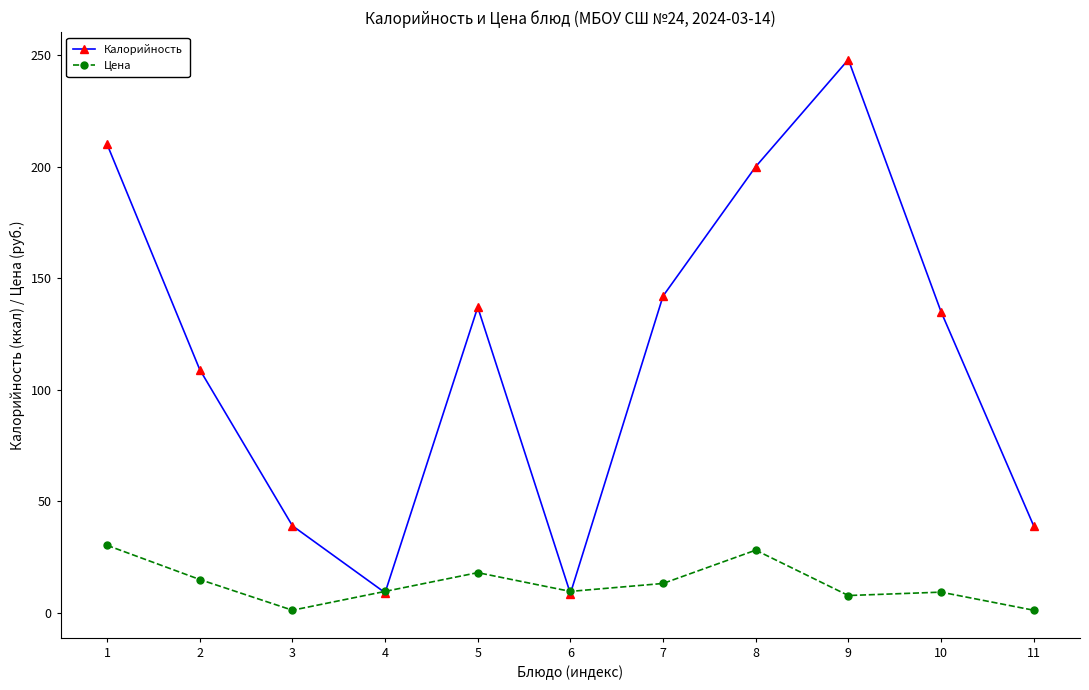

At which category is the sum across all series the highest?

9